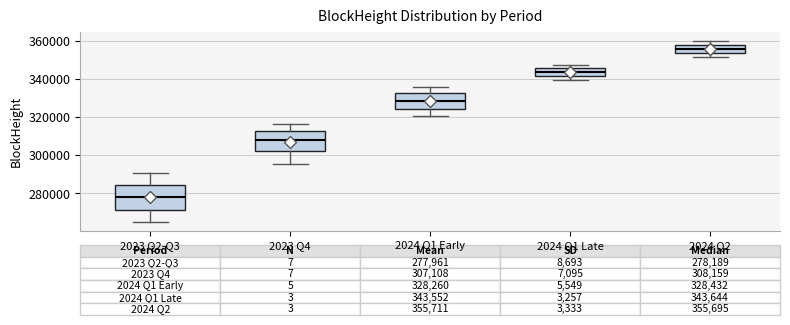

Comparing the boxes themselves (not the whiskers), which one is the tallest?

2023 Q2-Q3